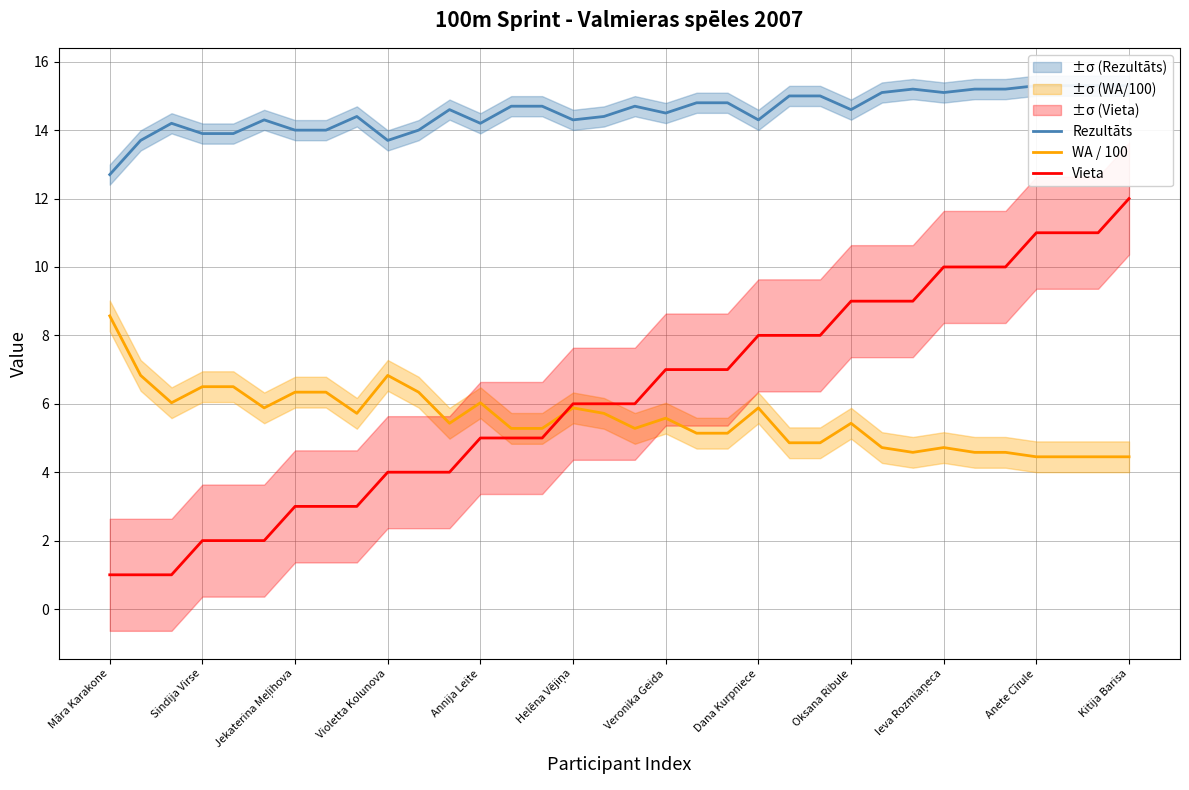

The value of Vieta at Annija Leite is 5.0. True or false?

True